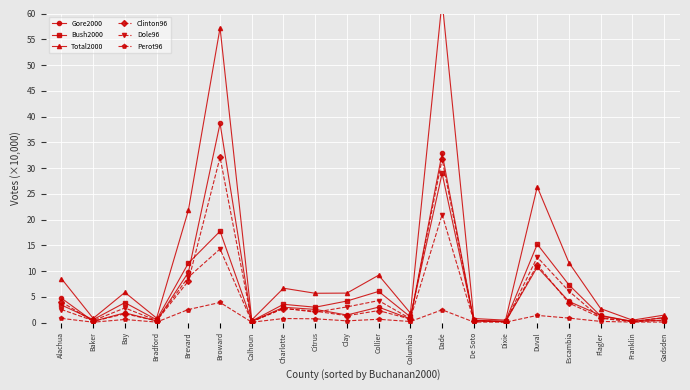

What value does the Perot96 series have at Dade?

2.5